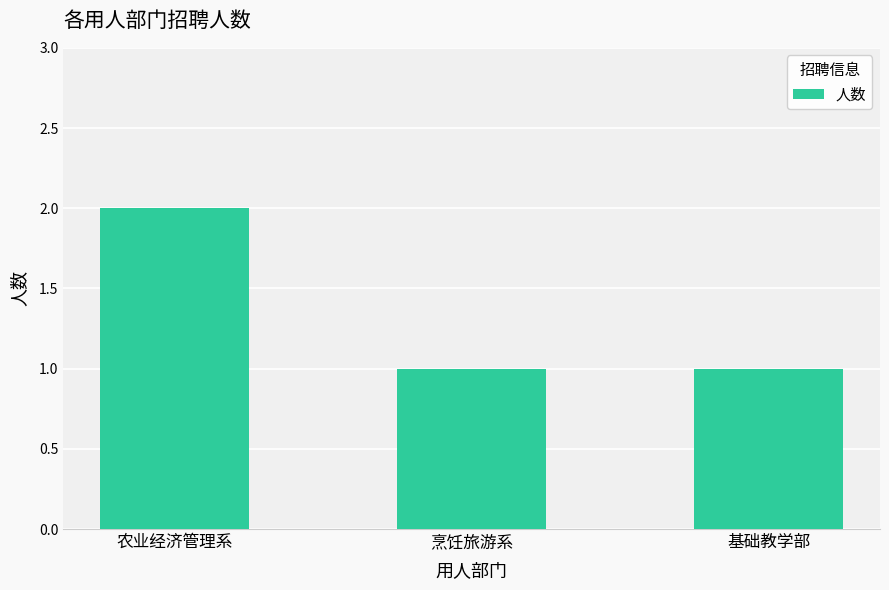

What is the sum of the values at 基础教学部 and 农业经济管理系?

3